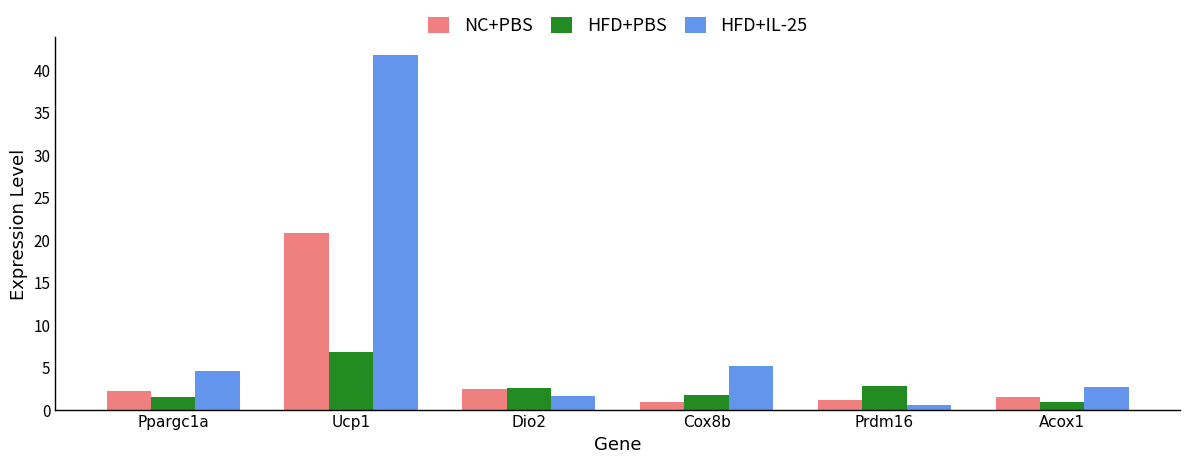

What is the difference between the highest and lowest values at Acox1?

1.8